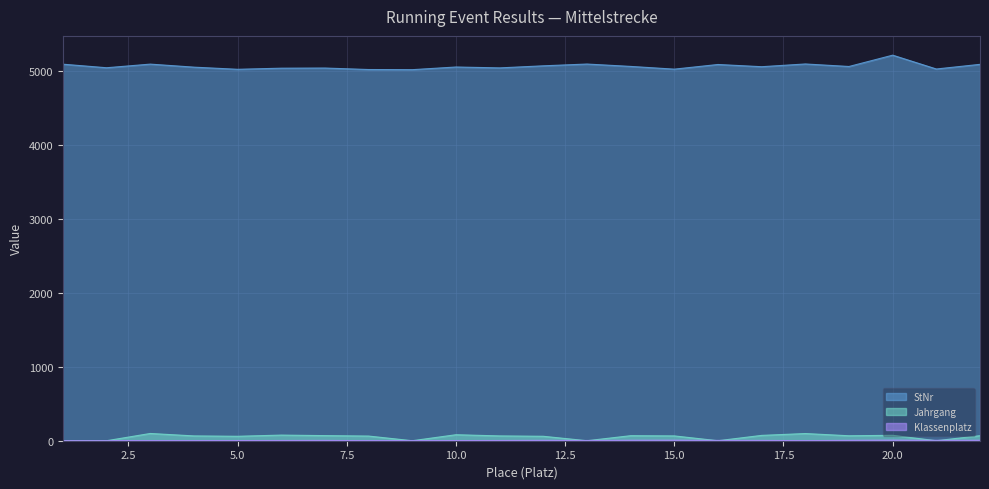

What are all the series names shown in the legend?

StNr, Jahrgang, Klassenplatz